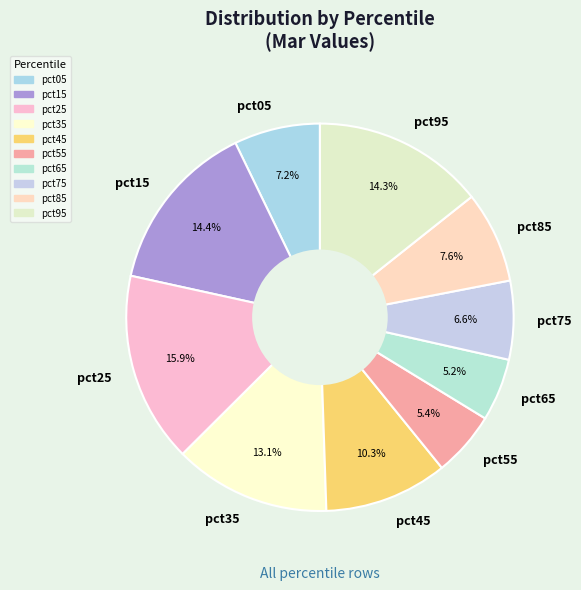

To the nearest percent, what portion does pct15 represent?

14%